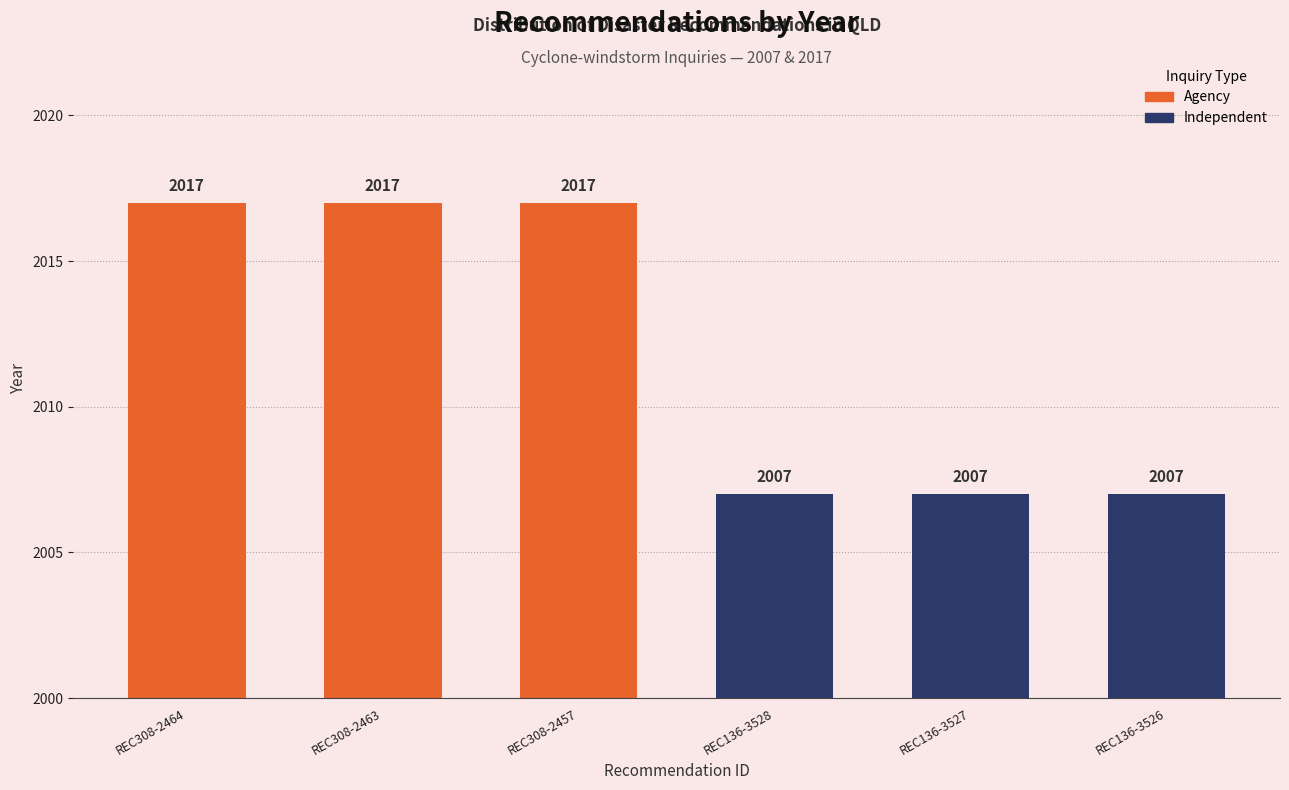

The chart shows a value of 1001 at REC136-3527. True or false?

False